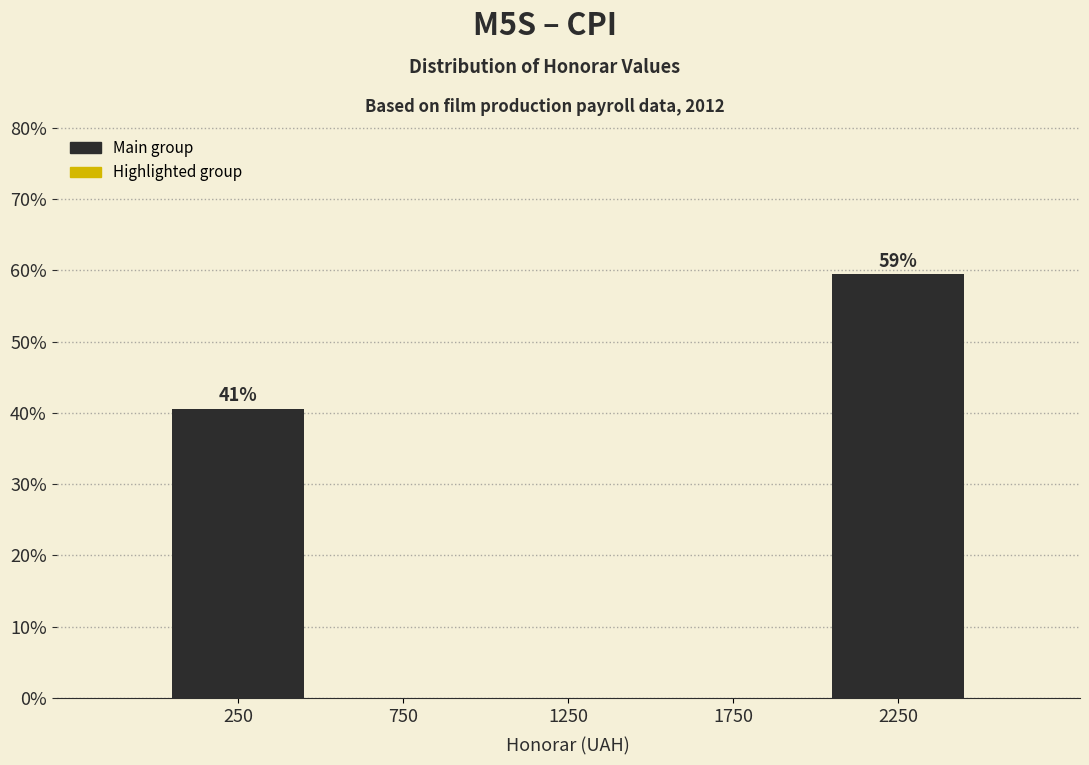

Reading left to right, what are all the values shown in this chart?

250=40.5	750=0.0	1250=0.0	1750=0.0	2250=59.5